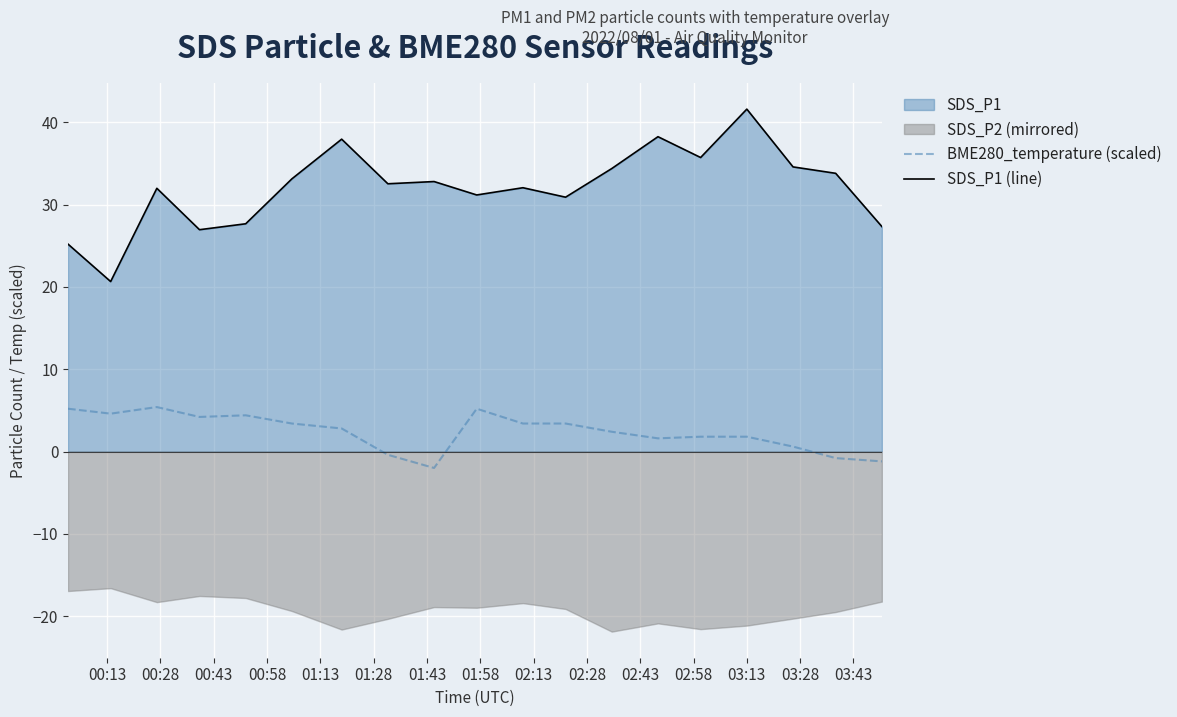

True or false: SDS_P1 (line) and BME280_temperature (scaled) intersect in this chart.

False